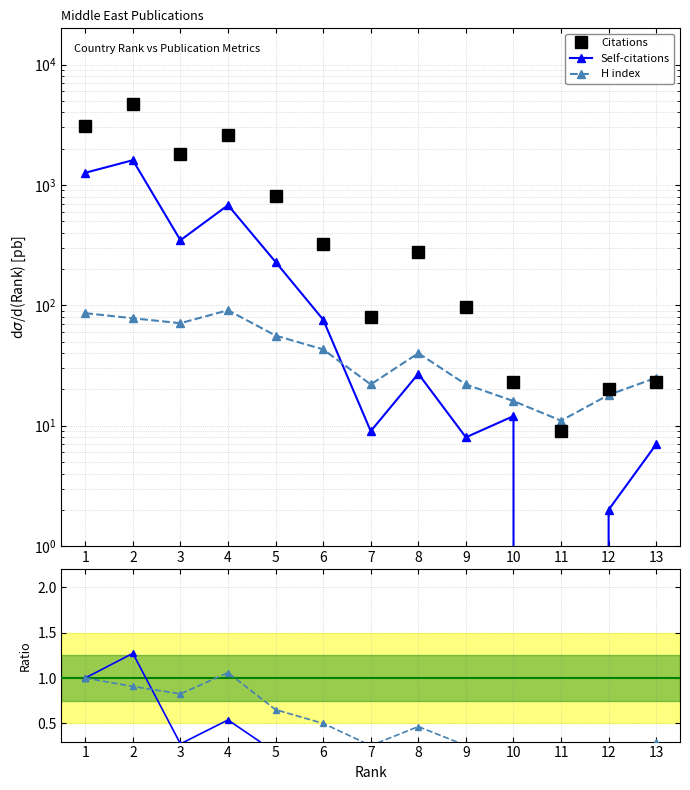

At which category does the chart reach its peak across all series?

2